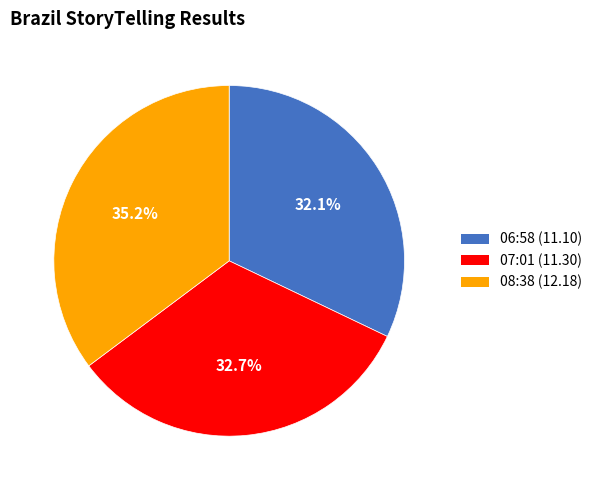

Is there a majority slice in this chart?

No